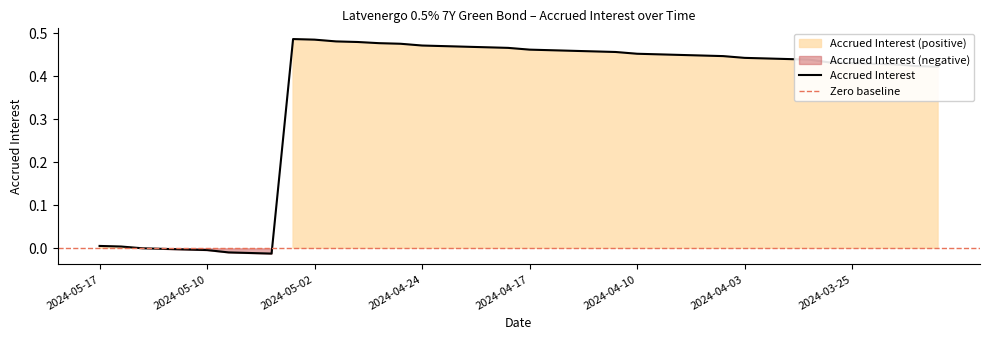

How many values are above zero?

33